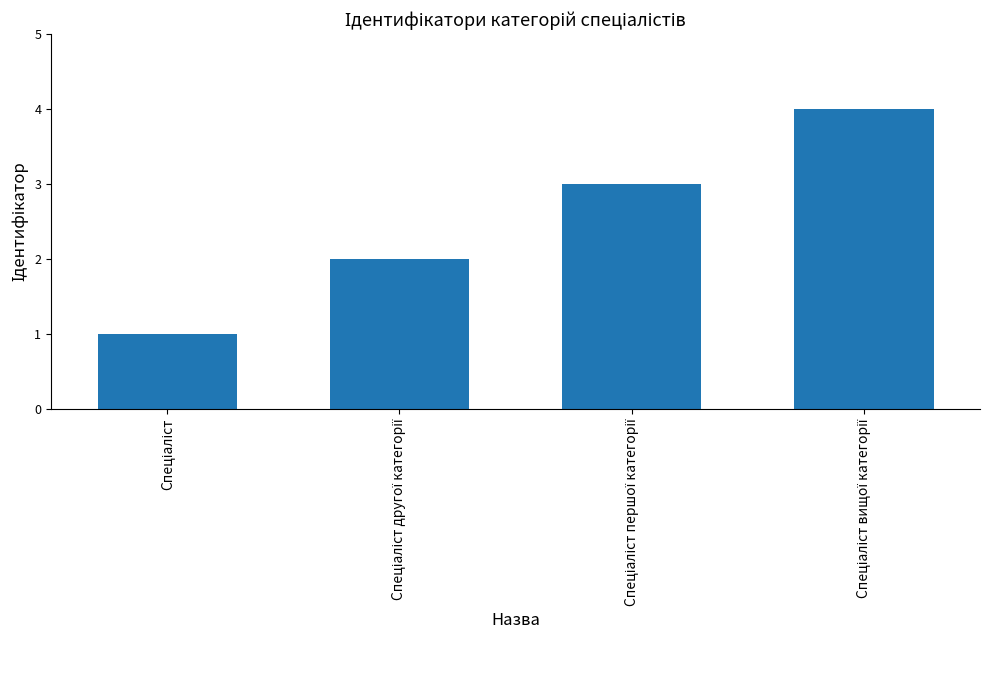

What is the difference between the maximum and minimum values?

3